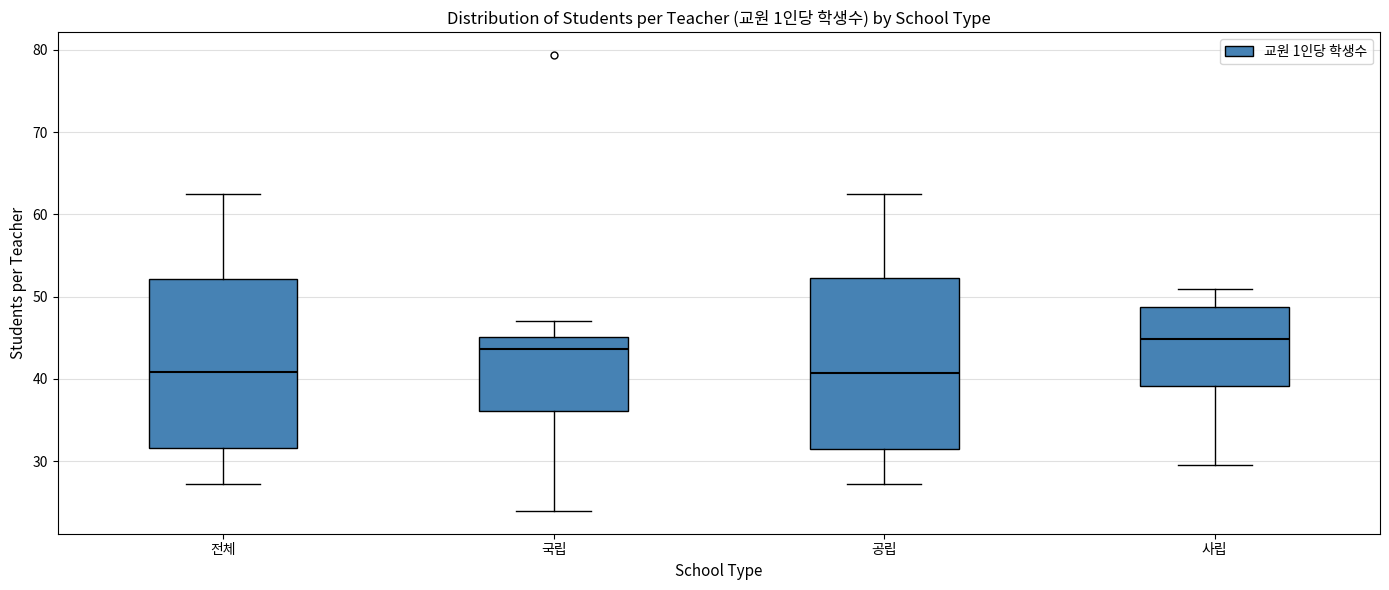

Reading left to right, read every box against the y-axis: the position of its median line, the range the box covers, and the ends of its whiskers. The values are not printed on the chart, so give them approximately, as read against the axis.

전체: median 41, box 32 to 52, whiskers 27 to 62
국립: median 44, box 36 to 45, whiskers 24 to 47
공립: median 41, box 31 to 52, whiskers 27 to 63
사립: median 45, box 39 to 49, whiskers 30 to 51